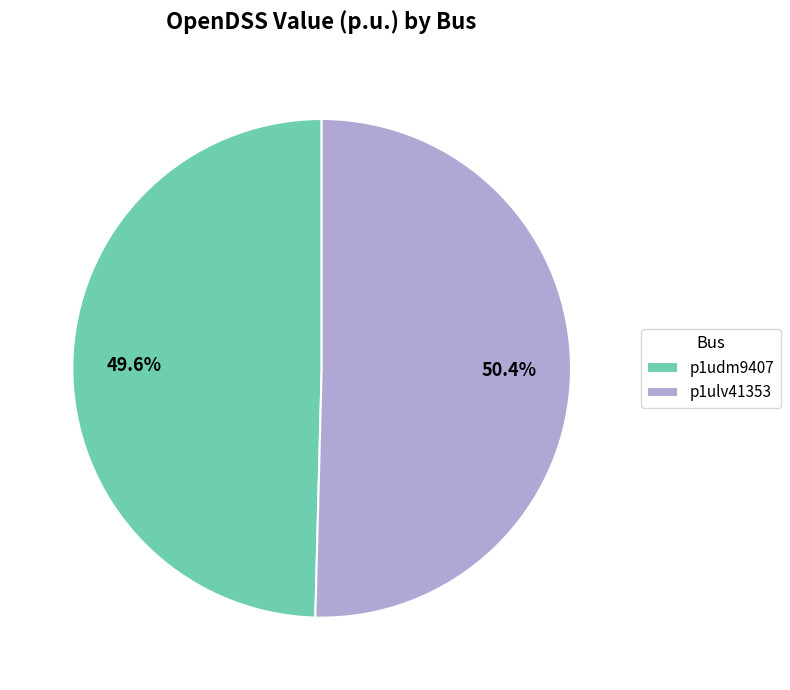

To the nearest percent, what portion does p1ulv41353 represent?

50%